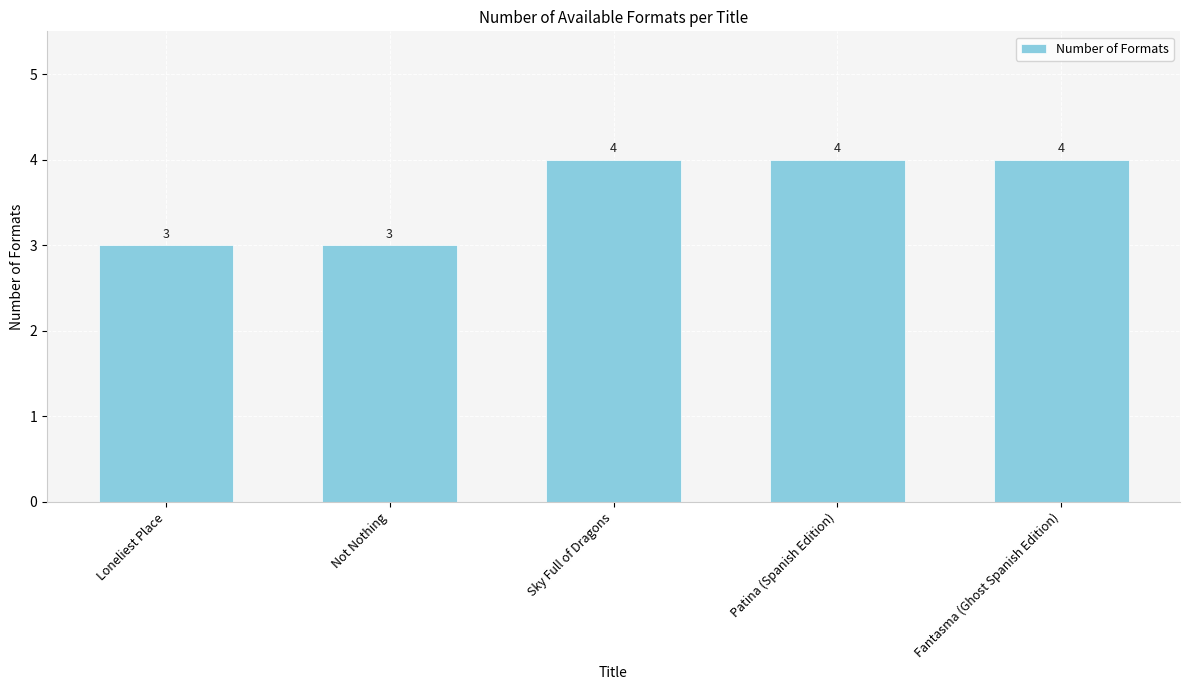

What is the difference between the second highest and second lowest values?

1